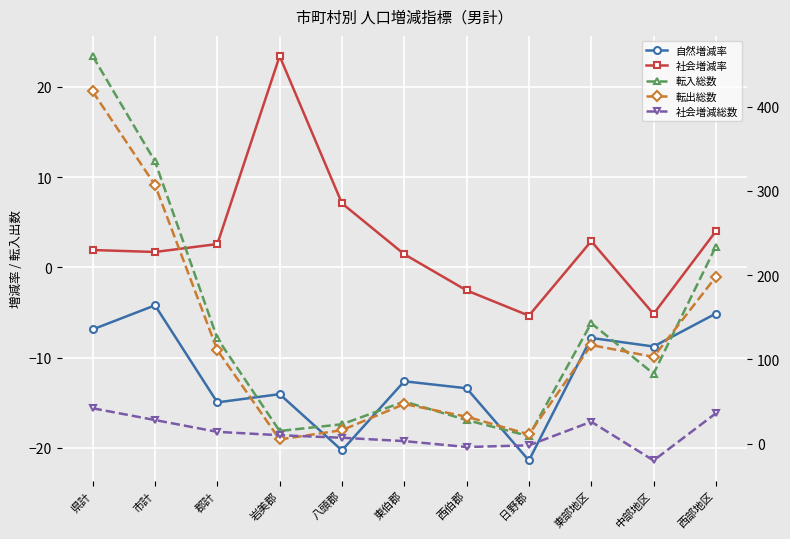

What is the approximate value of 転出総数 at 東部地区?

117.0